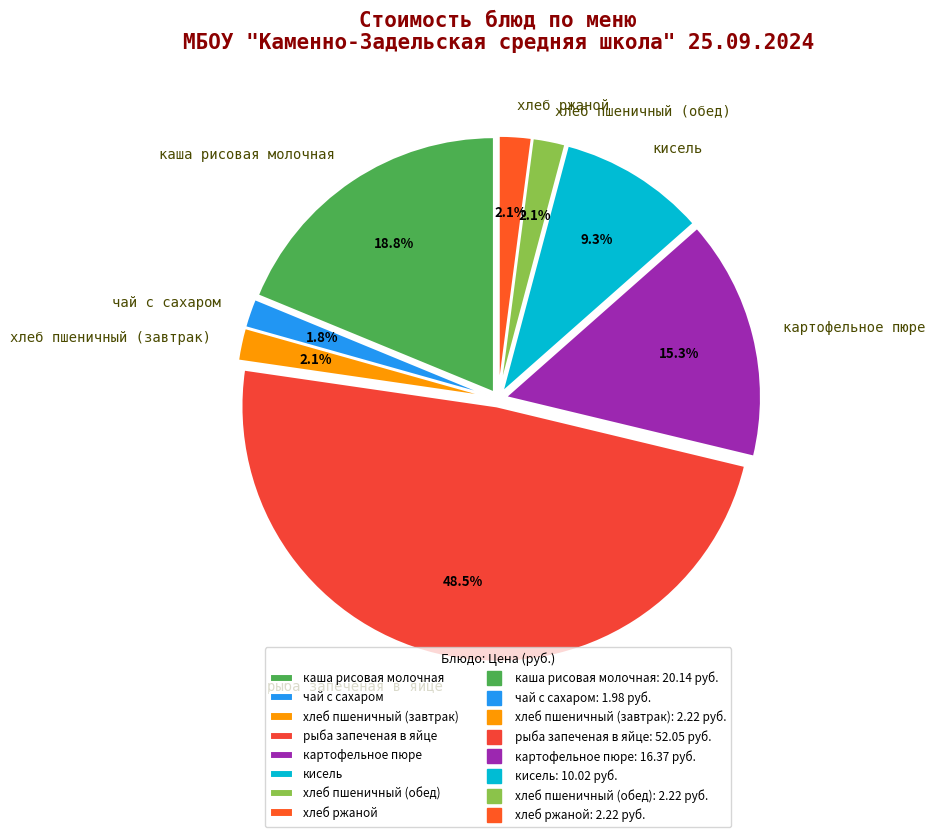

To the nearest percent, what is the average slice percentage?

12%